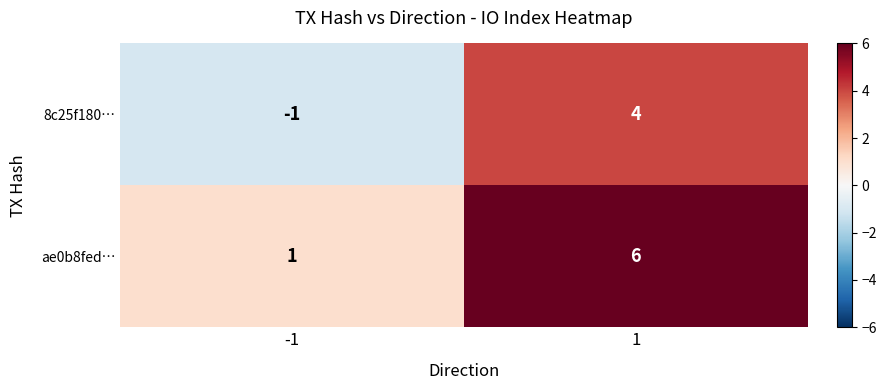

What is the greatest value displayed?

6